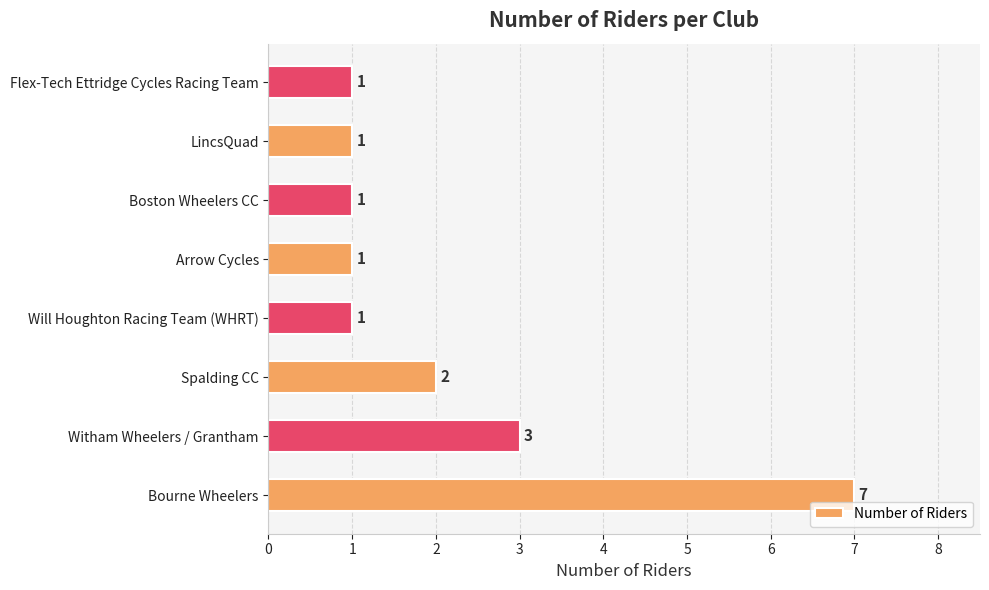

What is the greatest value displayed?

7